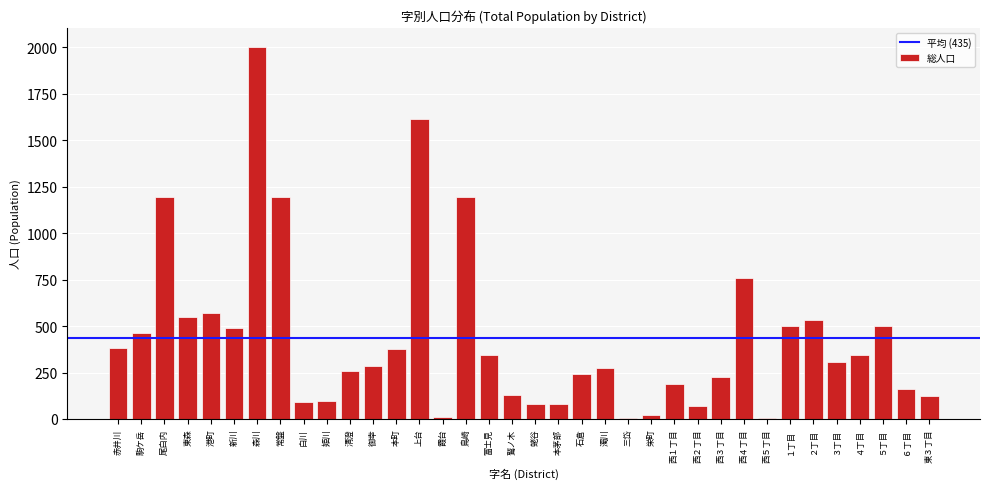

Where is the data nearest to the value 1003?

尾白内